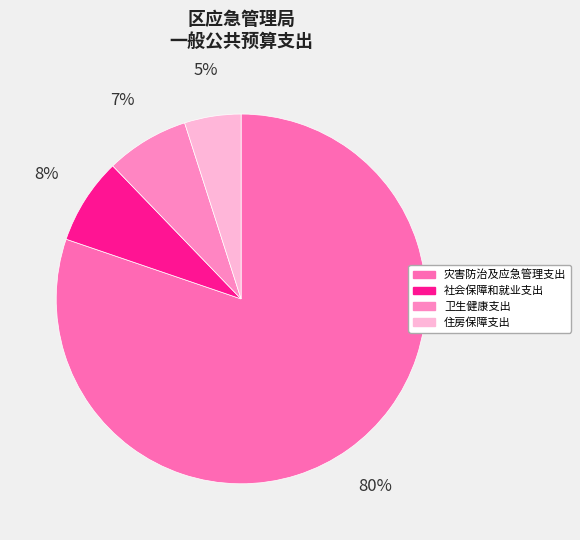

Count the number of slices in the pie.

4